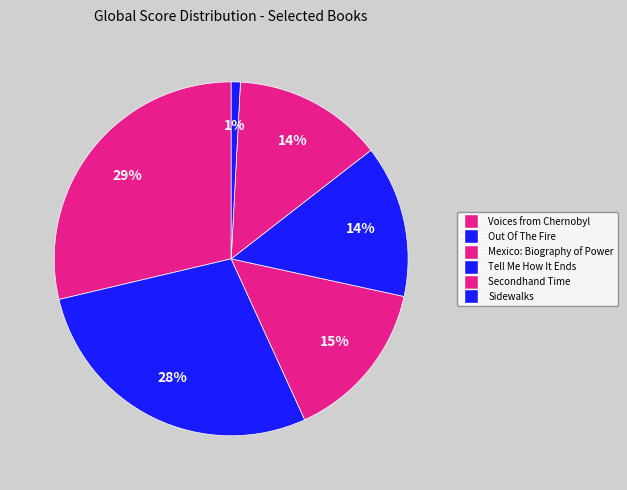

To the nearest percent, what is the difference between the largest and smallest slice percentages?

28%